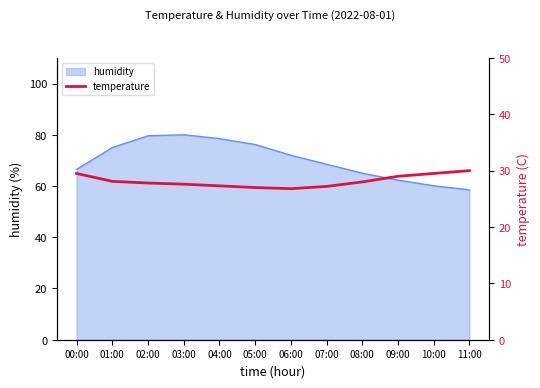

Which has a higher value, 04:00 or 01:00?

01:00